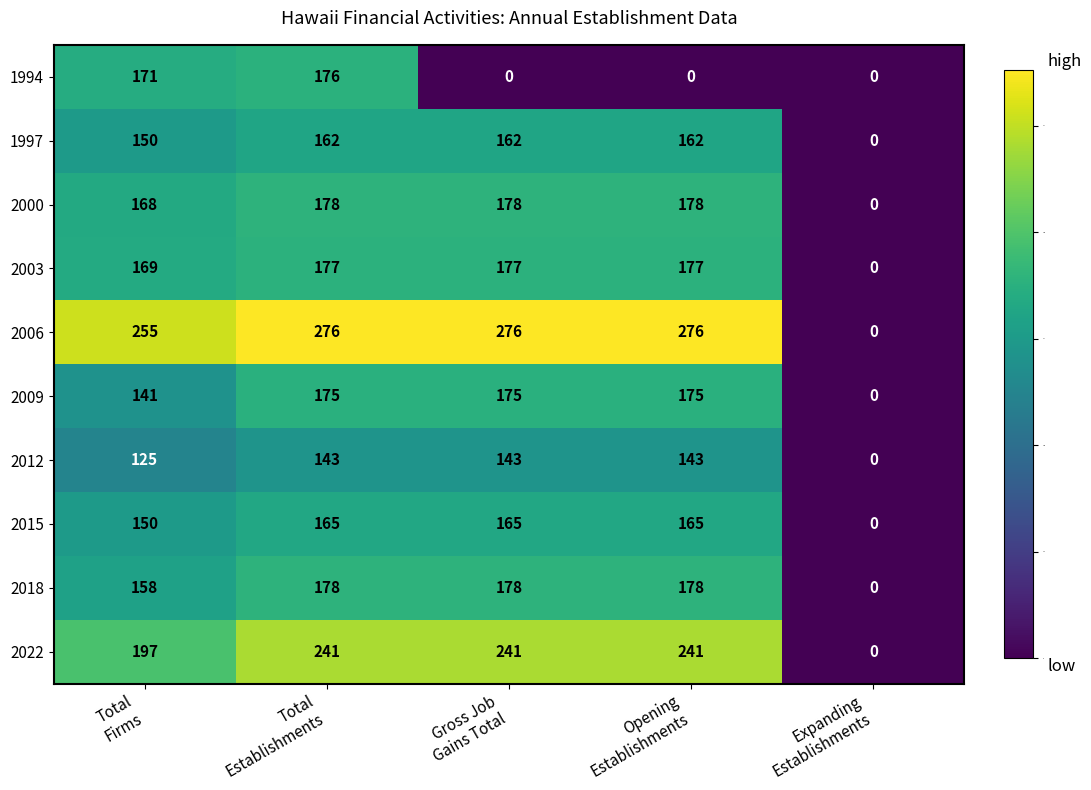

How many values in the 2018 series are below 178?

2